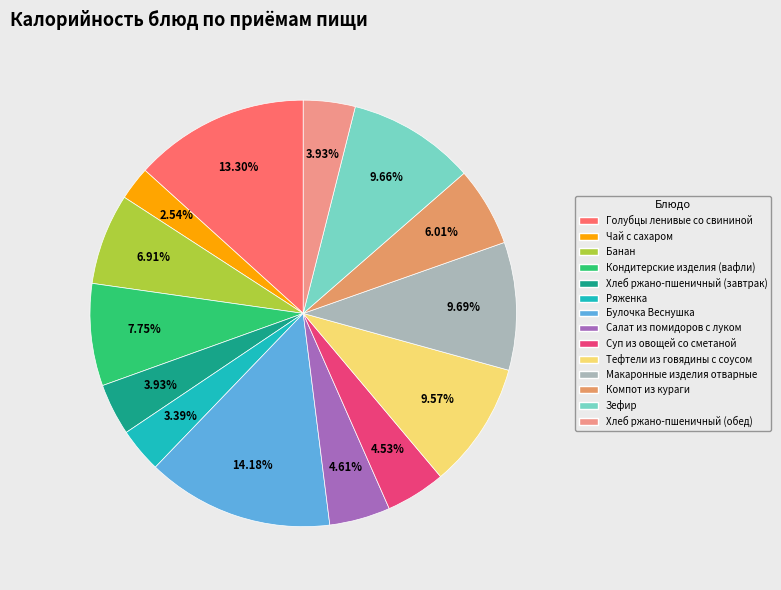

What is the smallest slice in the pie chart?

Чай с сахаром